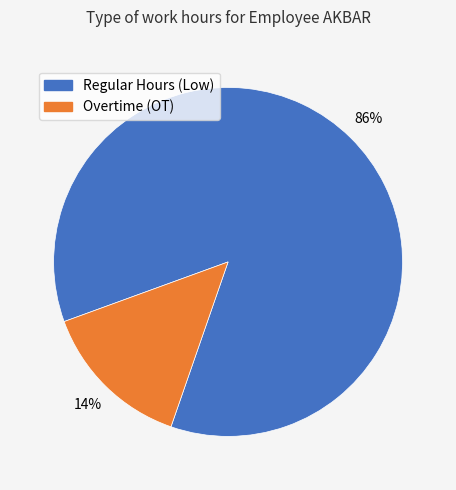

To the nearest percent, what is the average slice percentage?

50%